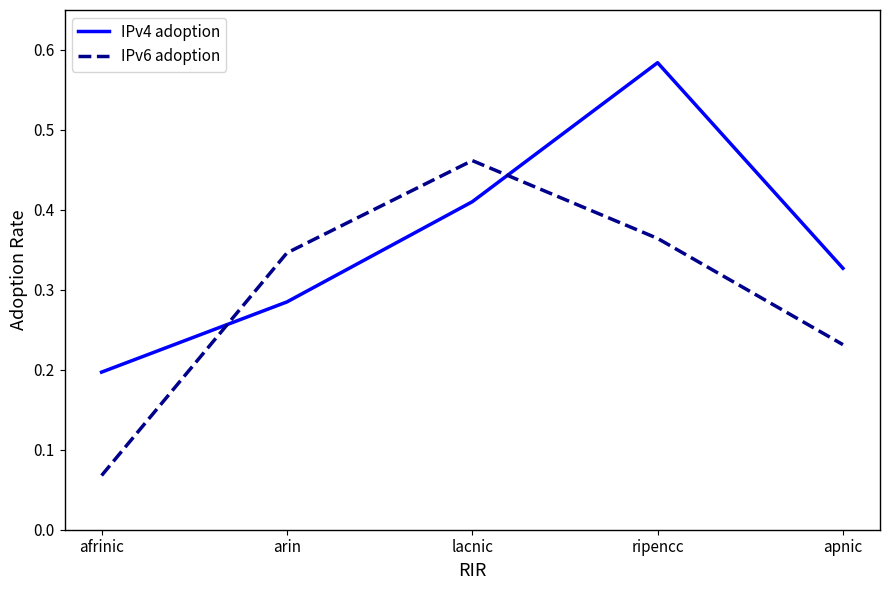

Which series changed the most between afrinic and arin?

IPv6 adoption